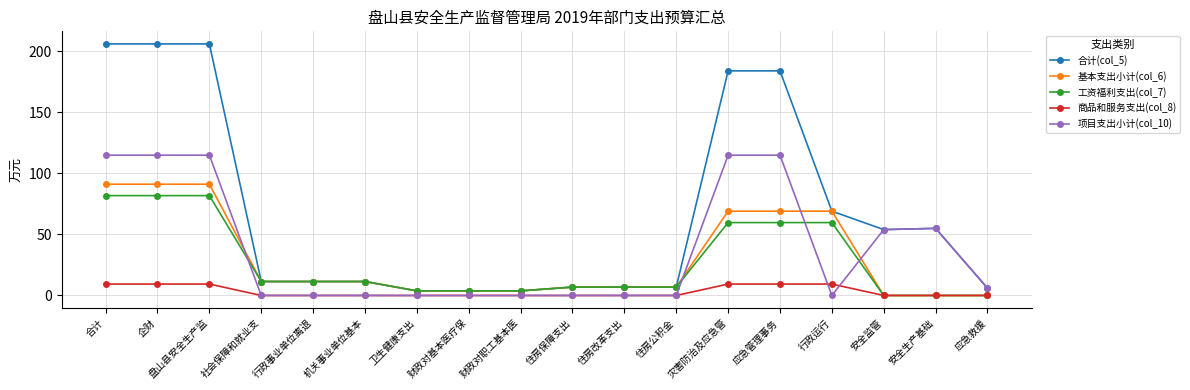

What is the label of the 18th point from the left?

应急救援